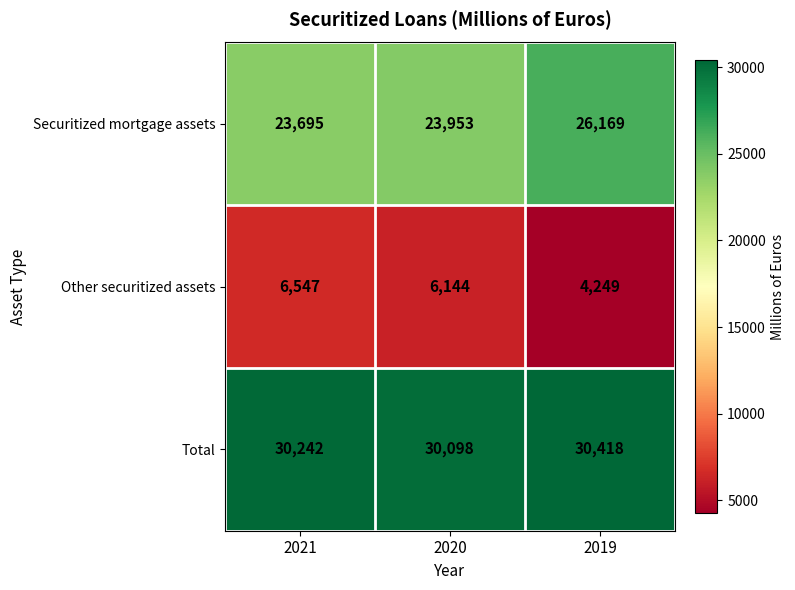

What is the sum of all Other securitized assets values?

16940